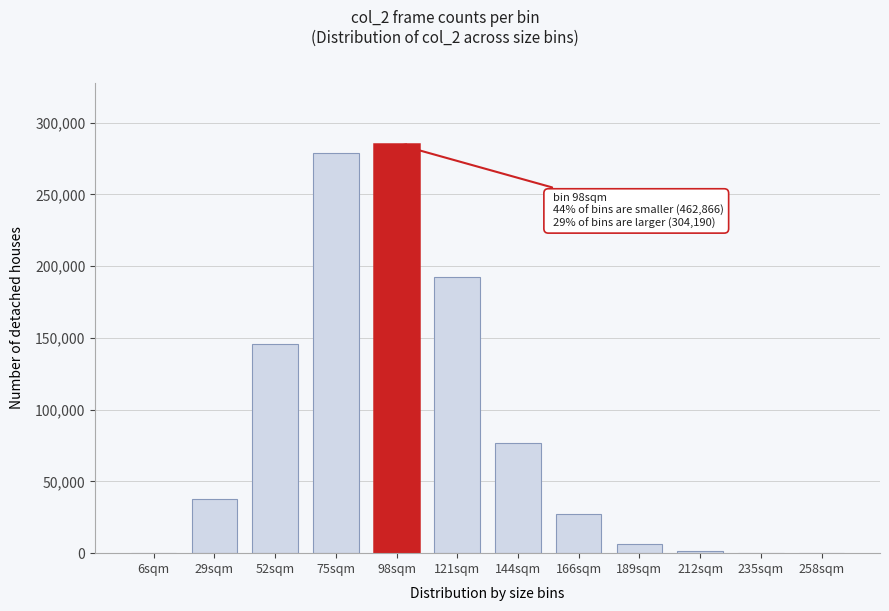

Is it true that the value at 121sqm is 272812?

False